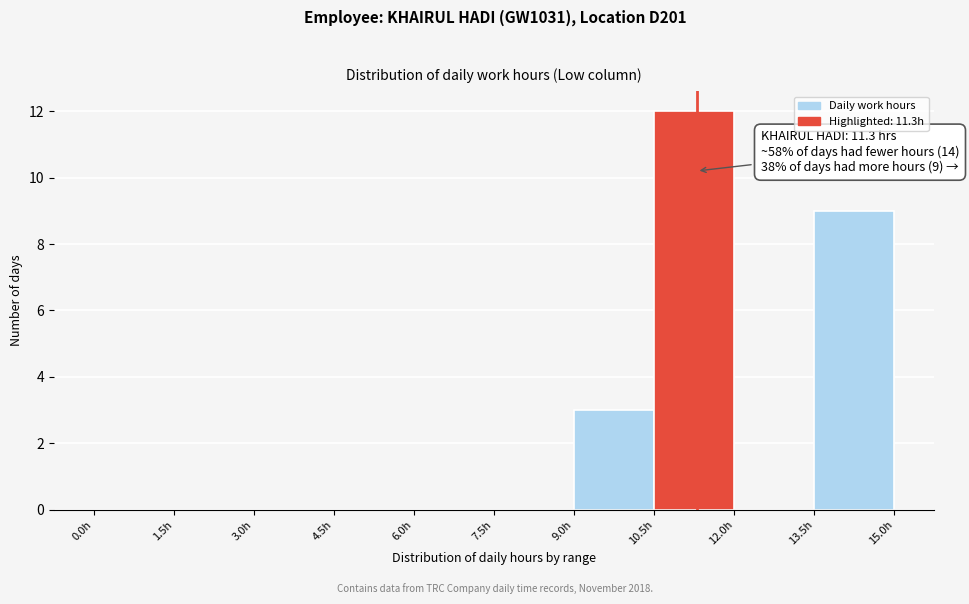

Which range on the x-axis has the tallest bar?

10.5 to 12.0